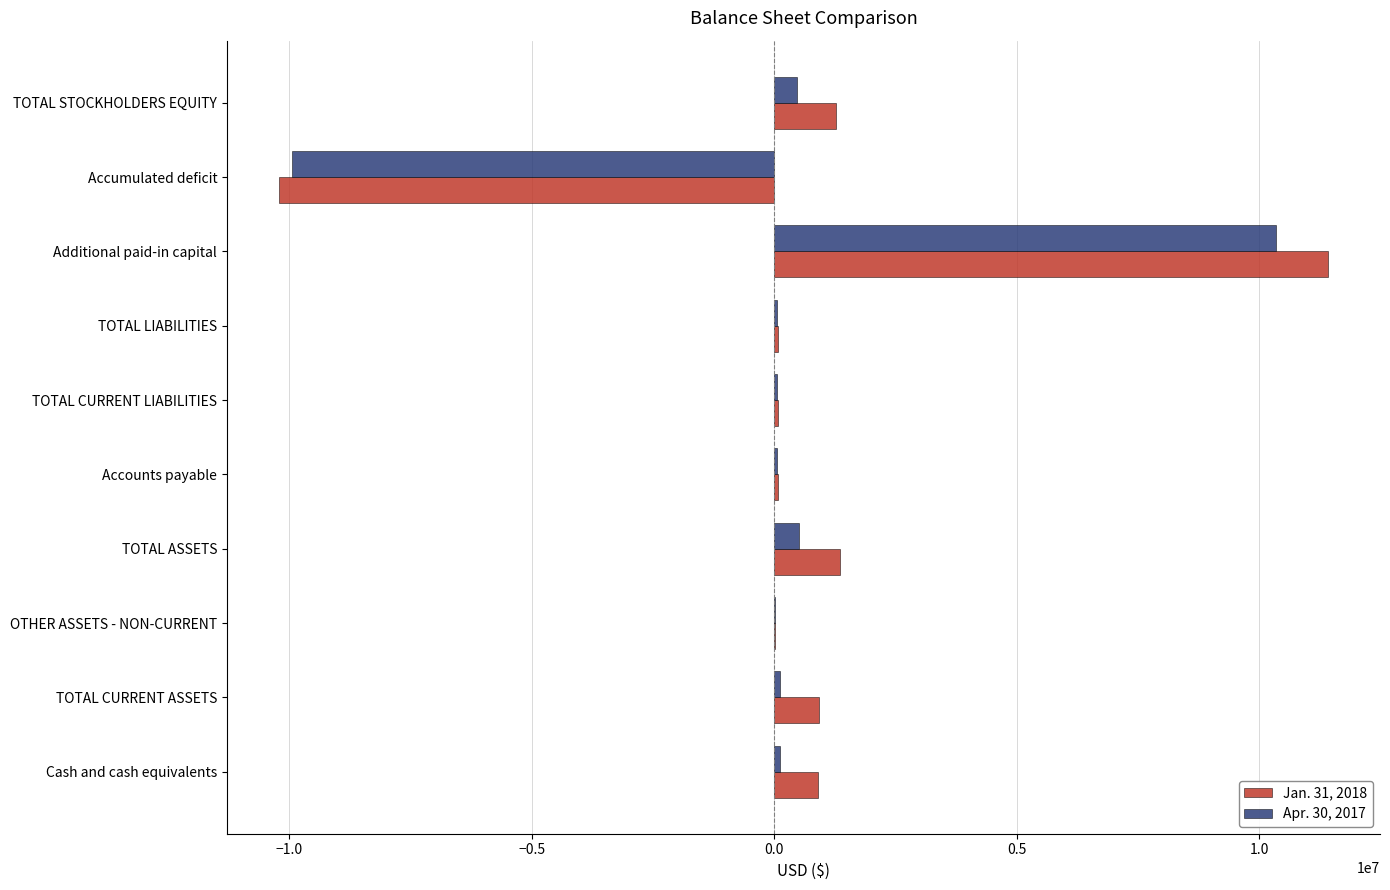

What are all the series names shown in the legend?

Jan. 31, 2018, Apr. 30, 2017